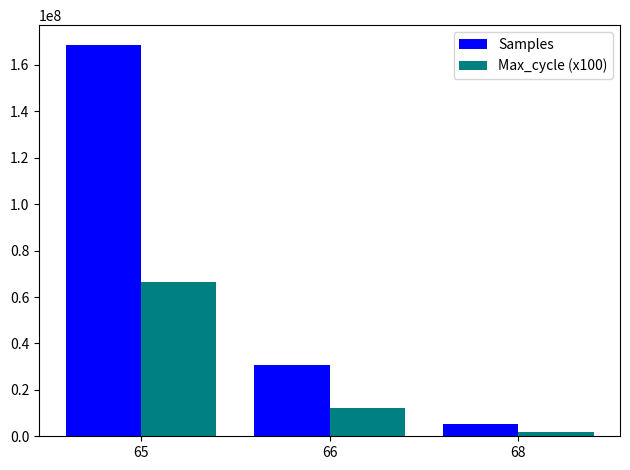

What is the average value of the Samples series?

68163304